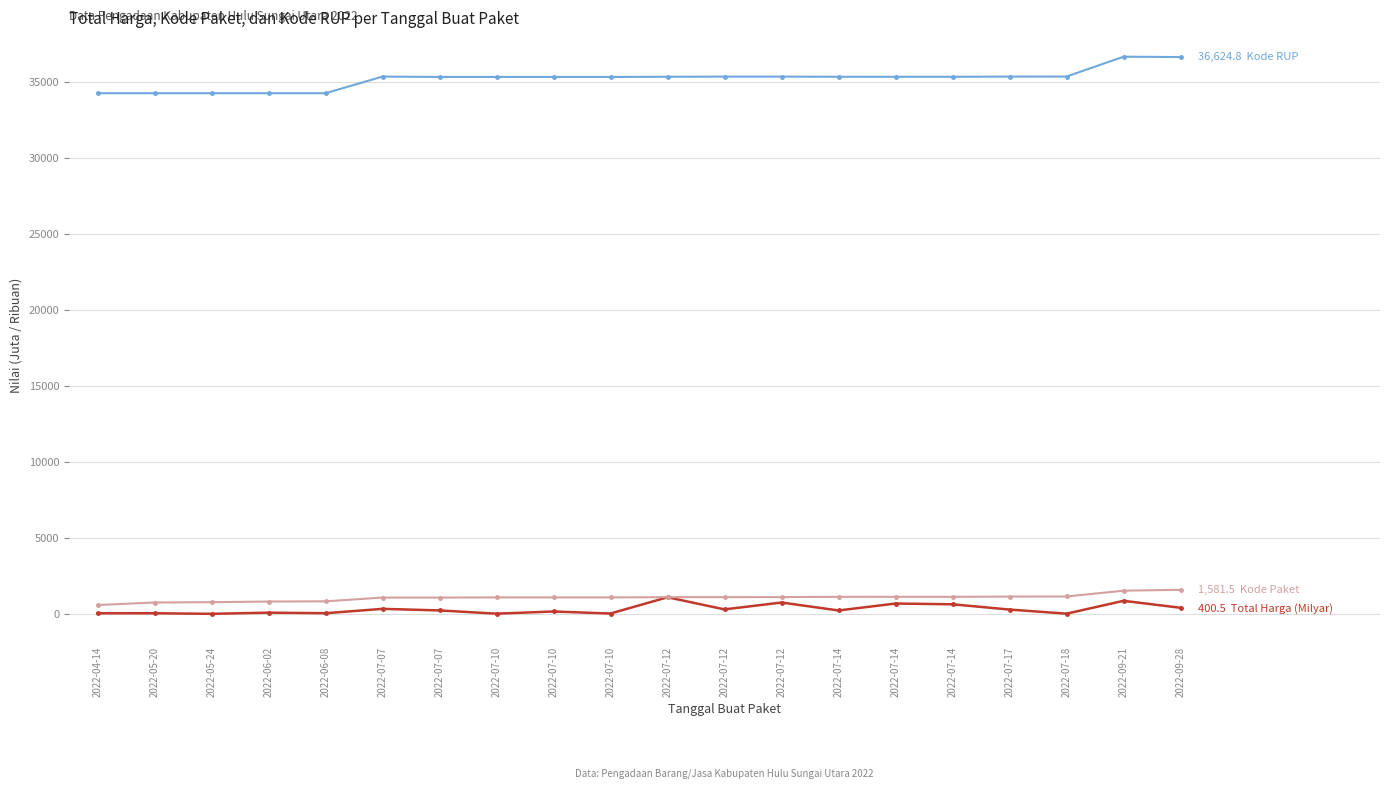

What is the difference between the highest and lowest values at 2022-06-08?

34202.9